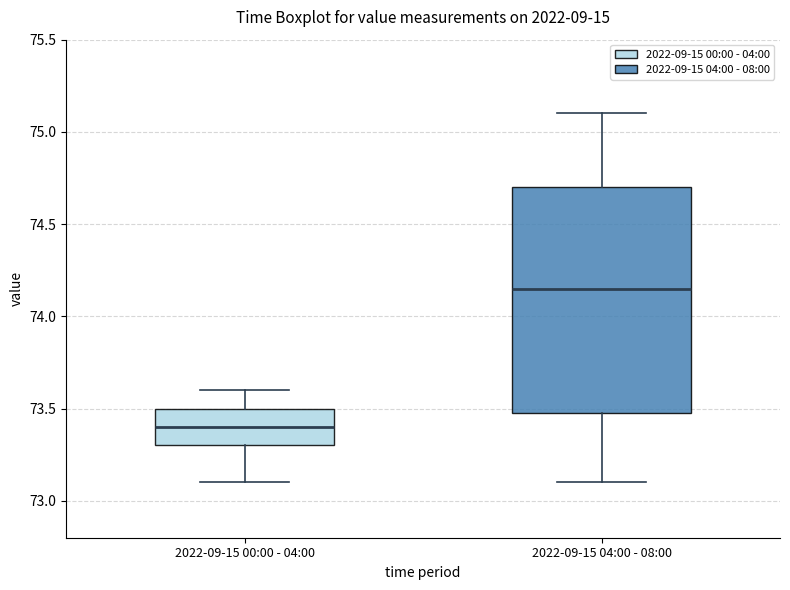

Which box is the tallest, from its lower edge to its upper edge?

2022-09-15 04:00 - 08:00